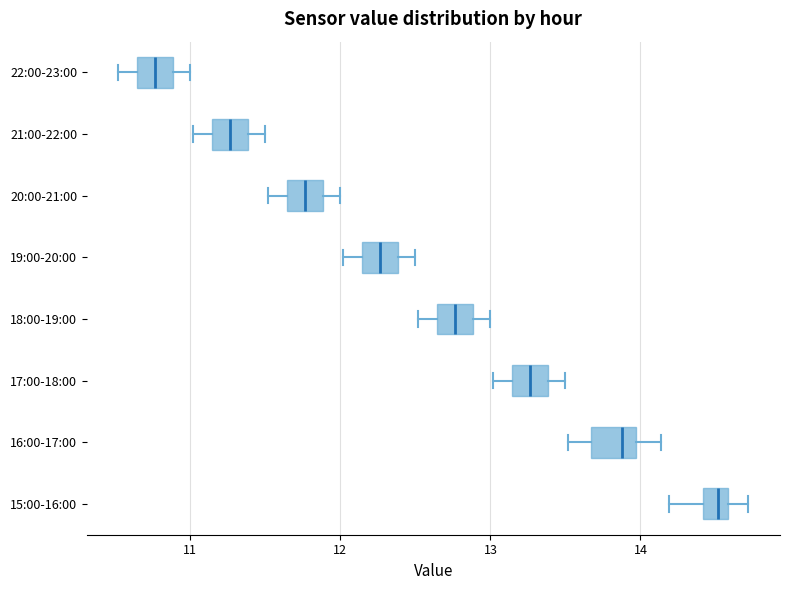

Reading bottom to top, transcribe this box plot: for each box, give where its median line is, the range the box spans, and where its two whiskers end, as read against the x-axis. The values are not printed on the chart, so give them approximately, as read against the axis.

15:00-16:00: median 14.5, box 14.4 to 14.6, whiskers 14.2 to 14.7
16:00-17:00: median 13.9, box 13.7 to 14.0, whiskers 13.5 to 14.1
17:00-18:00: median 13.3, box 13.1 to 13.4, whiskers 13.0 to 13.5
18:00-19:00: median 12.8, box 12.6 to 12.9, whiskers 12.5 to 13.0
19:00-20:00: median 12.3, box 12.1 to 12.4, whiskers 12.0 to 12.5
20:00-21:00: median 11.8, box 11.6 to 11.9, whiskers 11.5 to 12.0
21:00-22:00: median 11.3, box 11.1 to 11.4, whiskers 11.0 to 11.5
22:00-23:00: median 10.8, box 10.6 to 10.9, whiskers 10.5 to 11.0